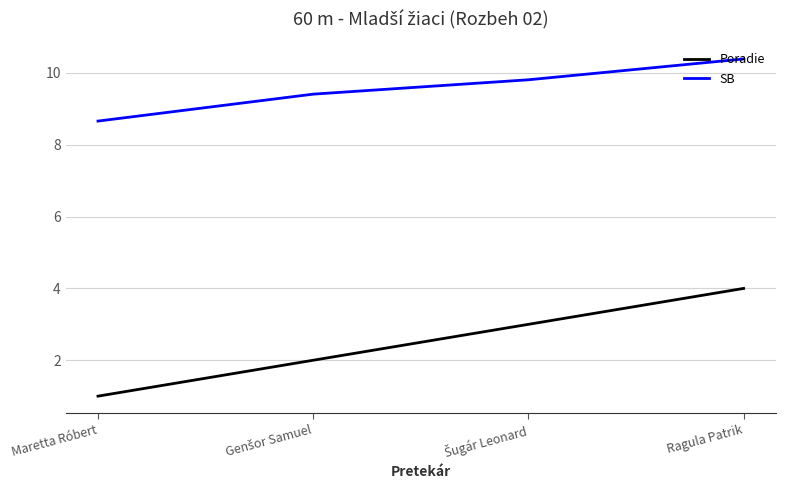

True or false: Poradie has more than 2 interior local peaks.

False